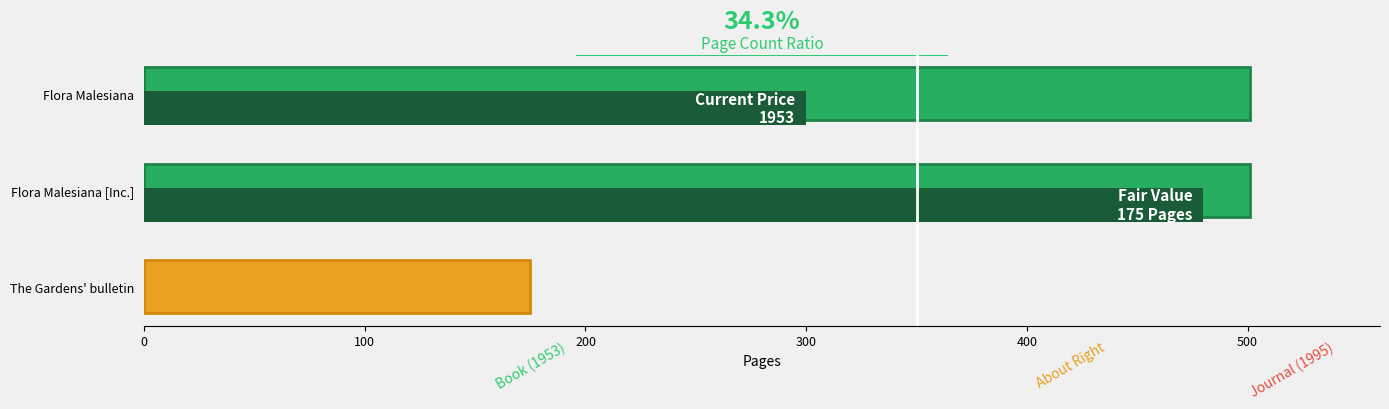

Reading left to right, what are all the values shown in this chart?

501	501	175